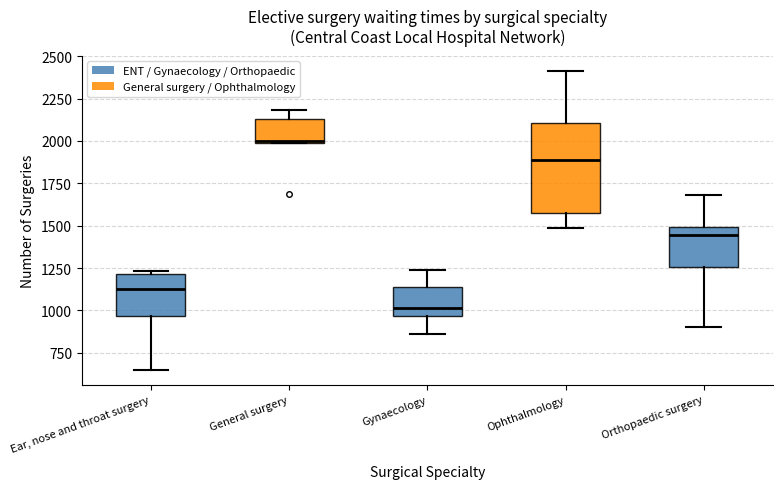

Comparing the boxes themselves (not the whiskers), which one is the tallest?

Ophthalmology